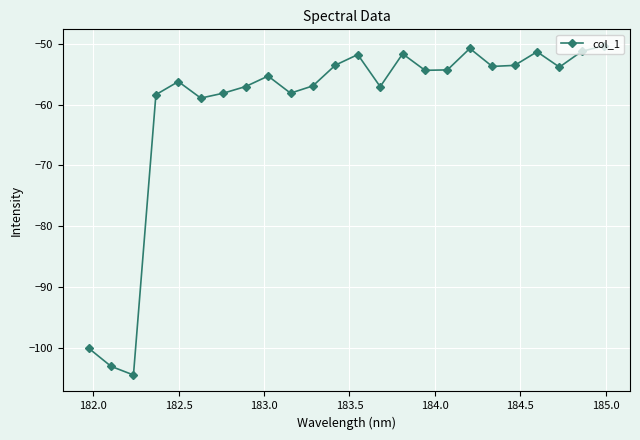

What is the difference between the second highest and minimum values?

53.7